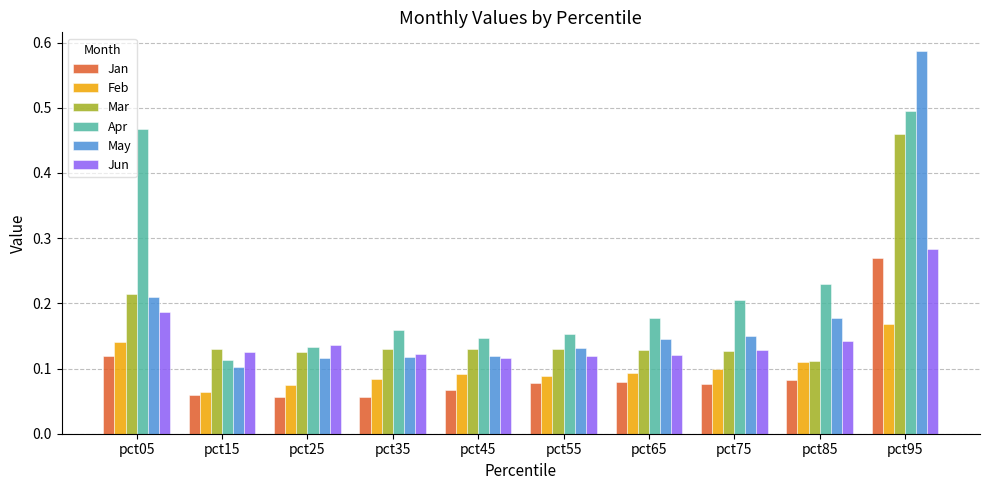

Is it true that Jan equals 0.0 at pct15?

False